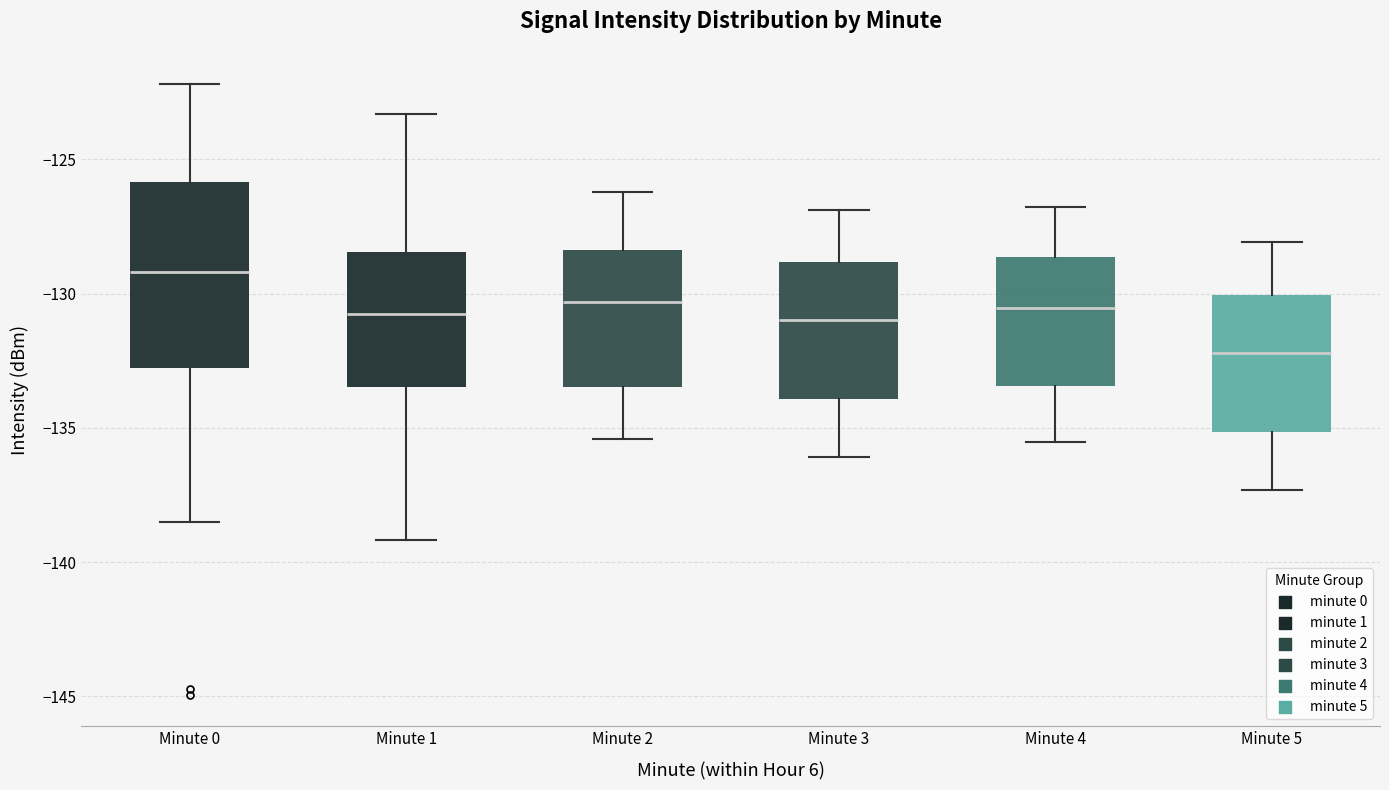

Which box has the lowest median line?

Minute 5